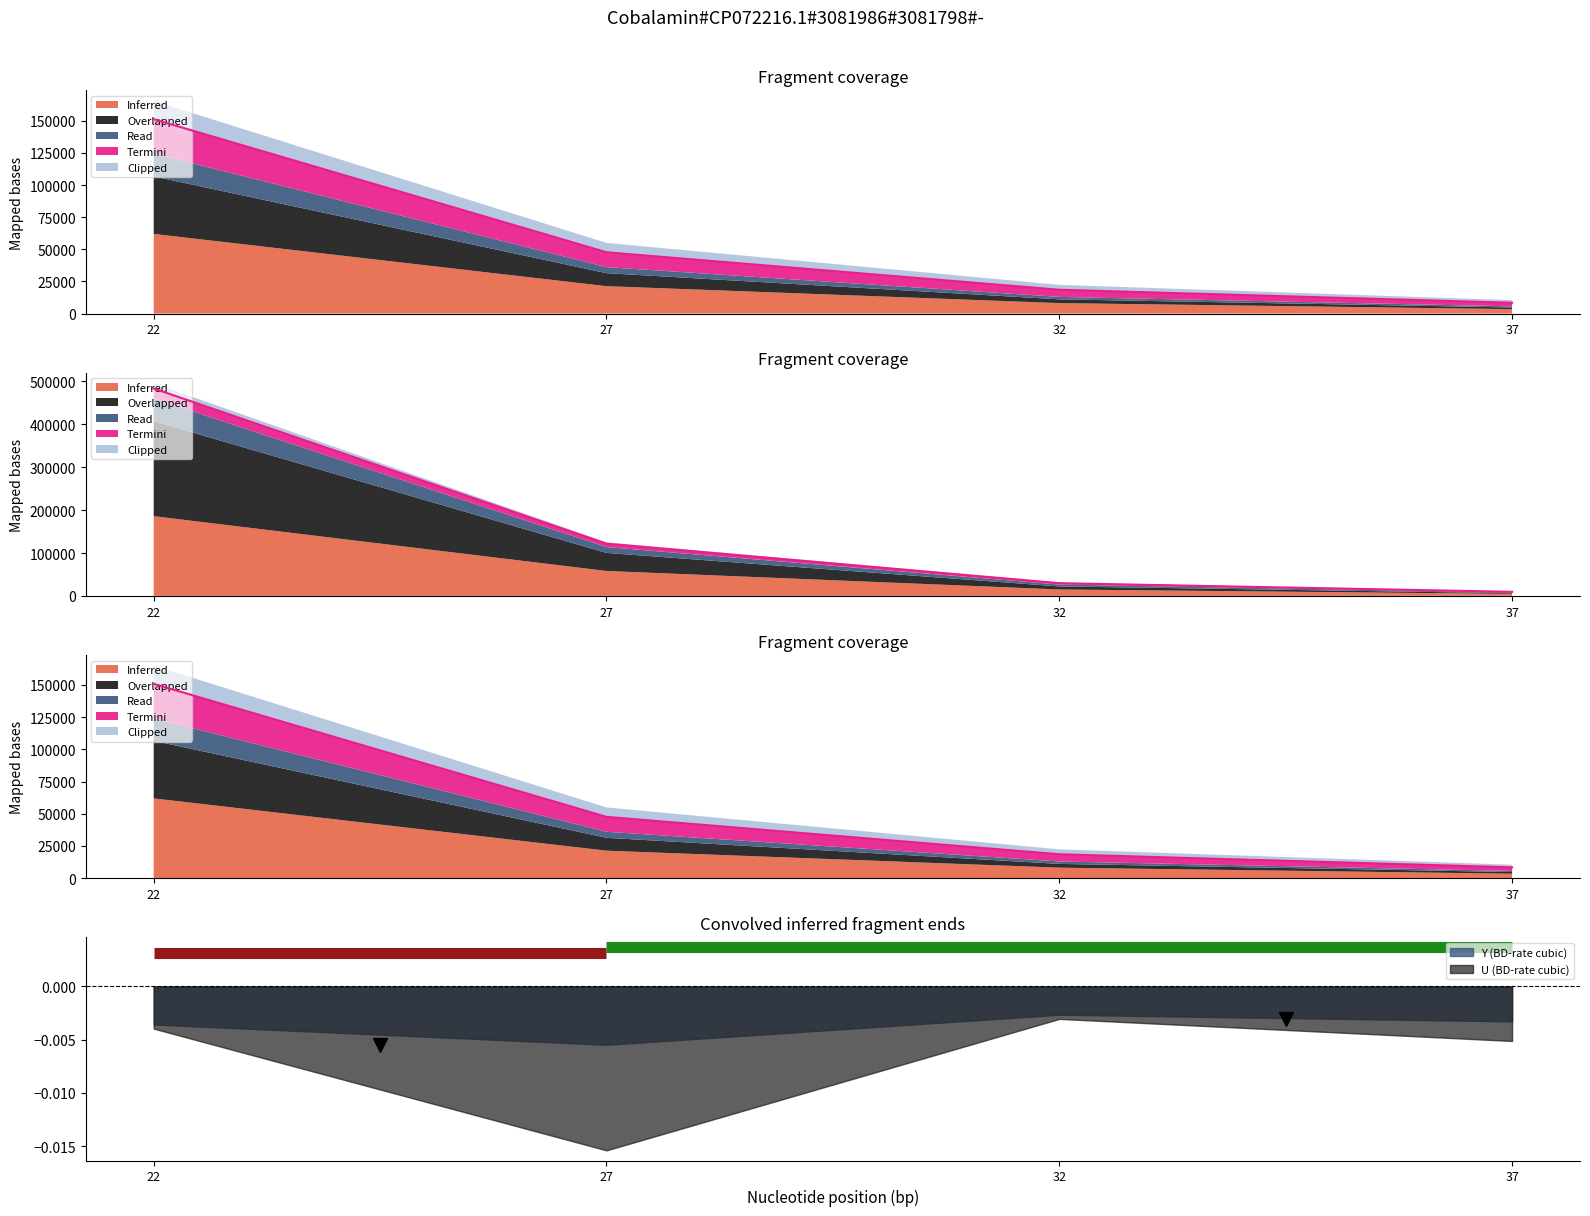

At which label does Read first exceed 47701?

22